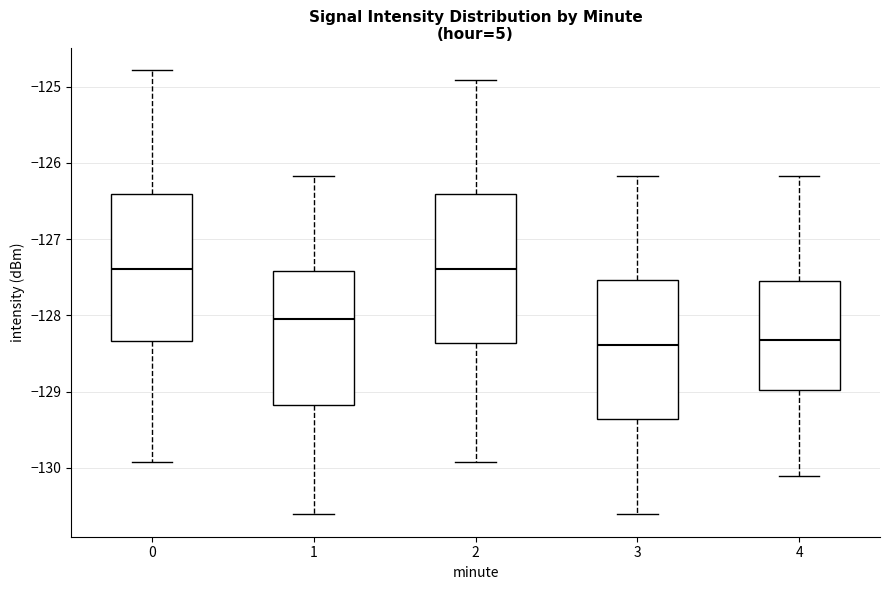

Where does the lower whisker of the box at x = 1 end on the y-axis? The values are not printed on the chart, so give them approximately, as read against the axis.

-130.6